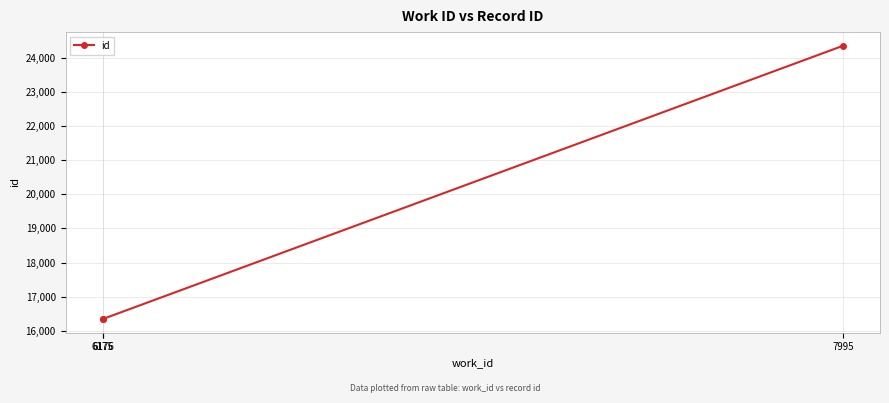

What is the ratio of the value at 7995 to the value at 6176?

1.5